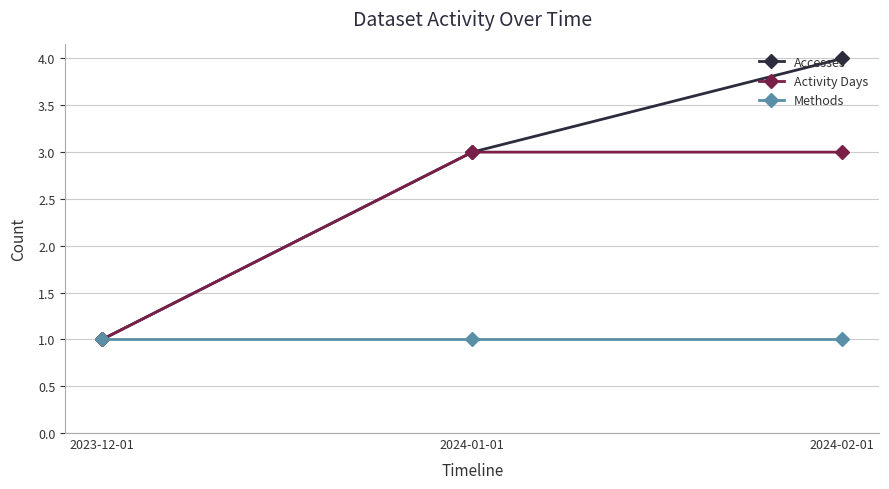

What is the label of the 3rd point from the left?

2024-02-01